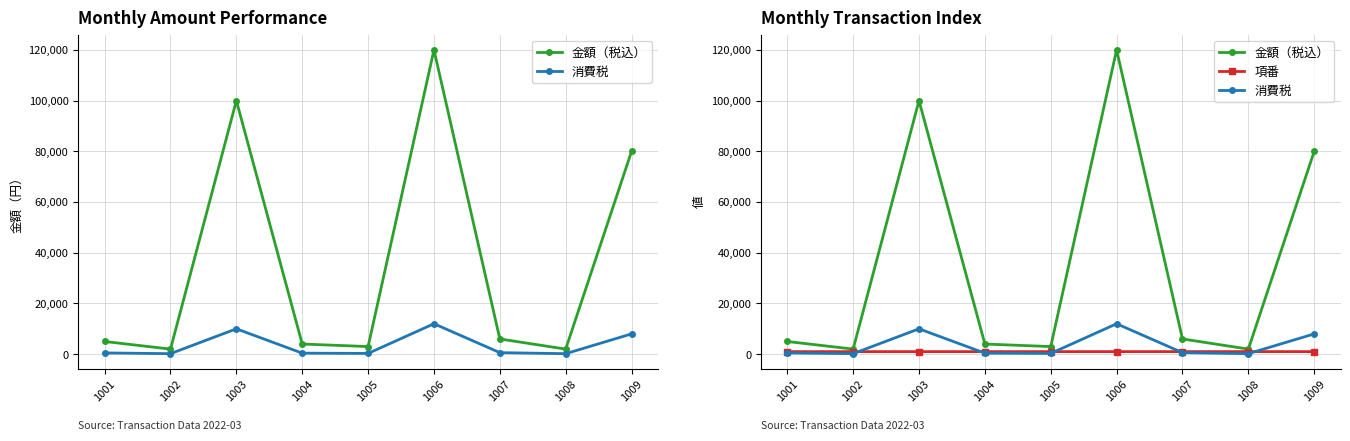

How many 項番 values are between 1003 and 1007?

5